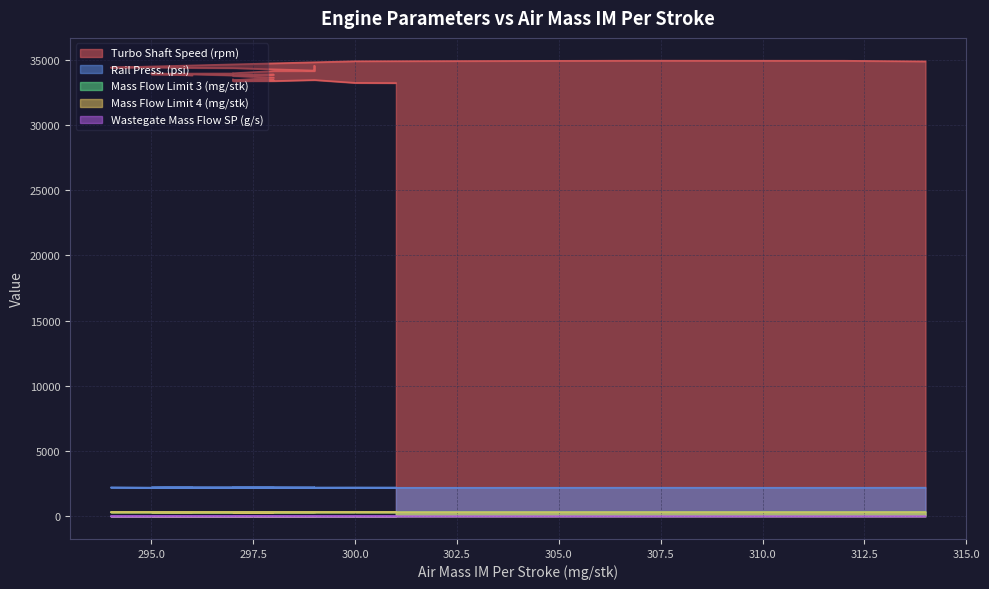

Rank the series by their maximum value, from highest to lowest.

Turbo Shaft Speed (rpm), Rail Press. (psi), Mass Flow Limit 3 (mg/stk), Mass Flow Limit 4 (mg/stk), Wastegate Mass Flow SP (g/s)